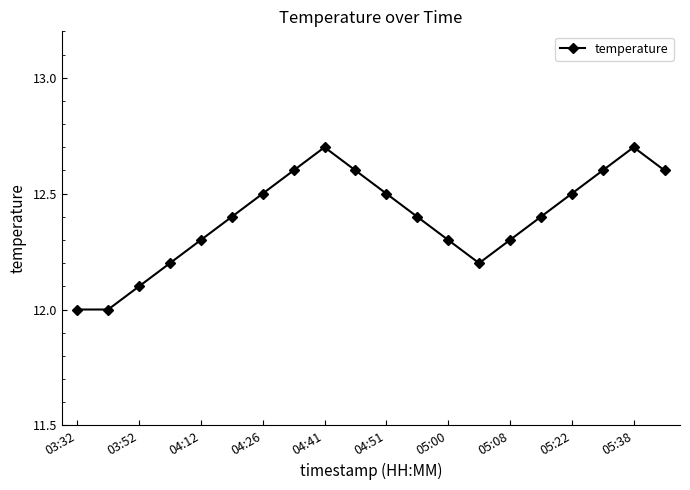

How many interior local peaks (higher than both neighbors) does the data have?

2